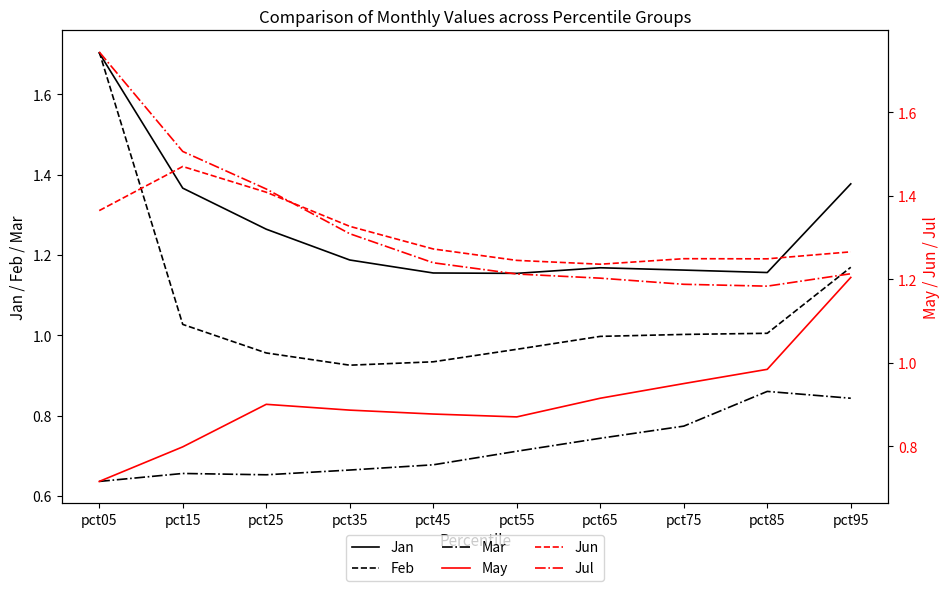

Reading right to left, extract all data points from this chart.

Jan: pct95=1.4	pct85=1.2	pct75=1.2	pct65=1.2	pct55=1.2	pct45=1.2	pct35=1.2	pct25=1.3	pct15=1.4	pct05=1.7
Feb: pct95=1.2	pct85=1.0	pct75=1.0	pct65=1.0	pct55=1.0	pct45=0.9	pct35=0.9	pct25=1.0	pct15=1.0	pct05=1.7
Mar: pct95=0.8	pct85=0.9	pct75=0.8	pct65=0.7	pct55=0.7	pct45=0.7	pct35=0.7	pct25=0.7	pct15=0.7	pct05=0.6
May: pct95=1.2	pct85=1.0	pct75=1.0	pct65=0.9	pct55=0.9	pct45=0.9	pct35=0.9	pct25=0.9	pct15=0.8	pct05=0.7
Jun: pct95=1.3	pct85=1.2	pct75=1.2	pct65=1.2	pct55=1.2	pct45=1.3	pct35=1.3	pct25=1.4	pct15=1.5	pct05=1.4
Jul: pct95=1.2	pct85=1.2	pct75=1.2	pct65=1.2	pct55=1.2	pct45=1.2	pct35=1.3	pct25=1.4	pct15=1.5	pct05=1.7